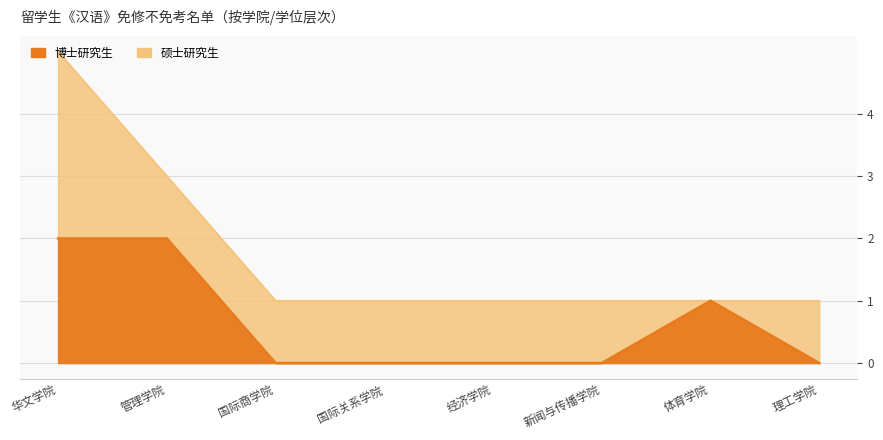

What is the sum of the values at 华文学院 and 体育学院?

3